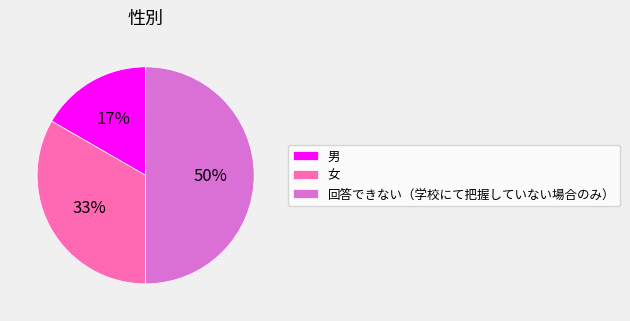

How many segments does this pie chart have?

3